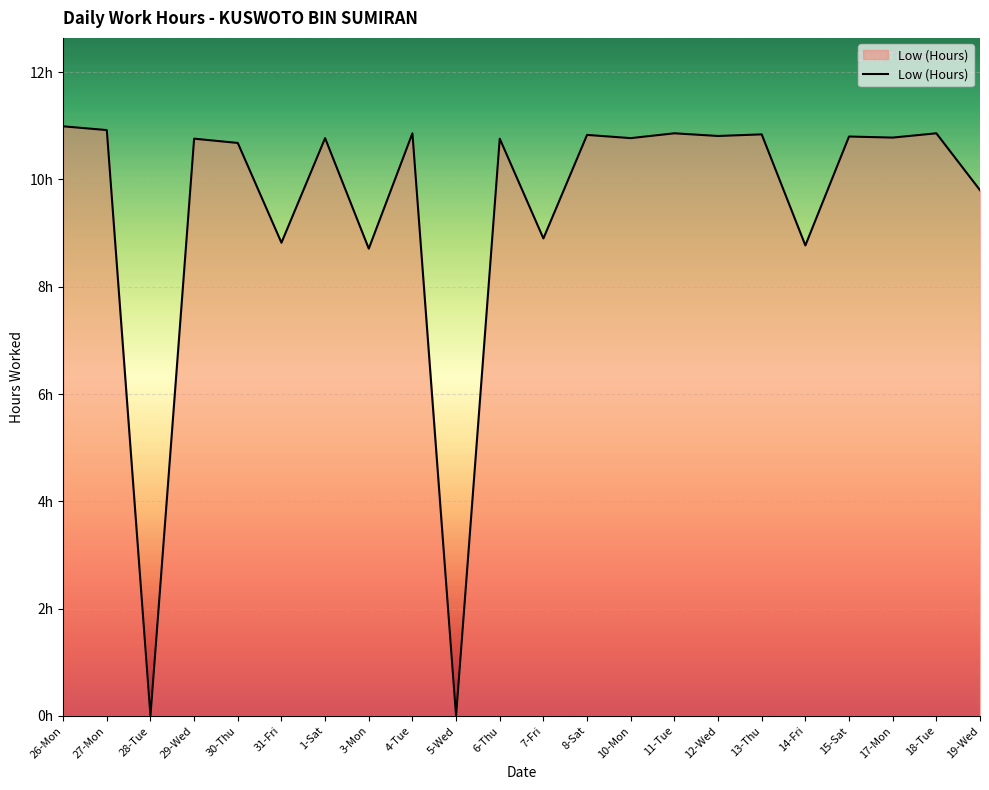

Rank the categories by value from highest to lowest.

26-Mon, 27-Mon, 4-Tue, 11-Tue, 18-Tue, 13-Thu, 8-Sat, 12-Wed, 15-Sat, 17-Mon, 1-Sat, 10-Mon, 29-Wed, 6-Thu, 30-Thu, 19-Wed, 7-Fri, 31-Fri, 14-Fri, 3-Mon, 28-Tue, 5-Wed